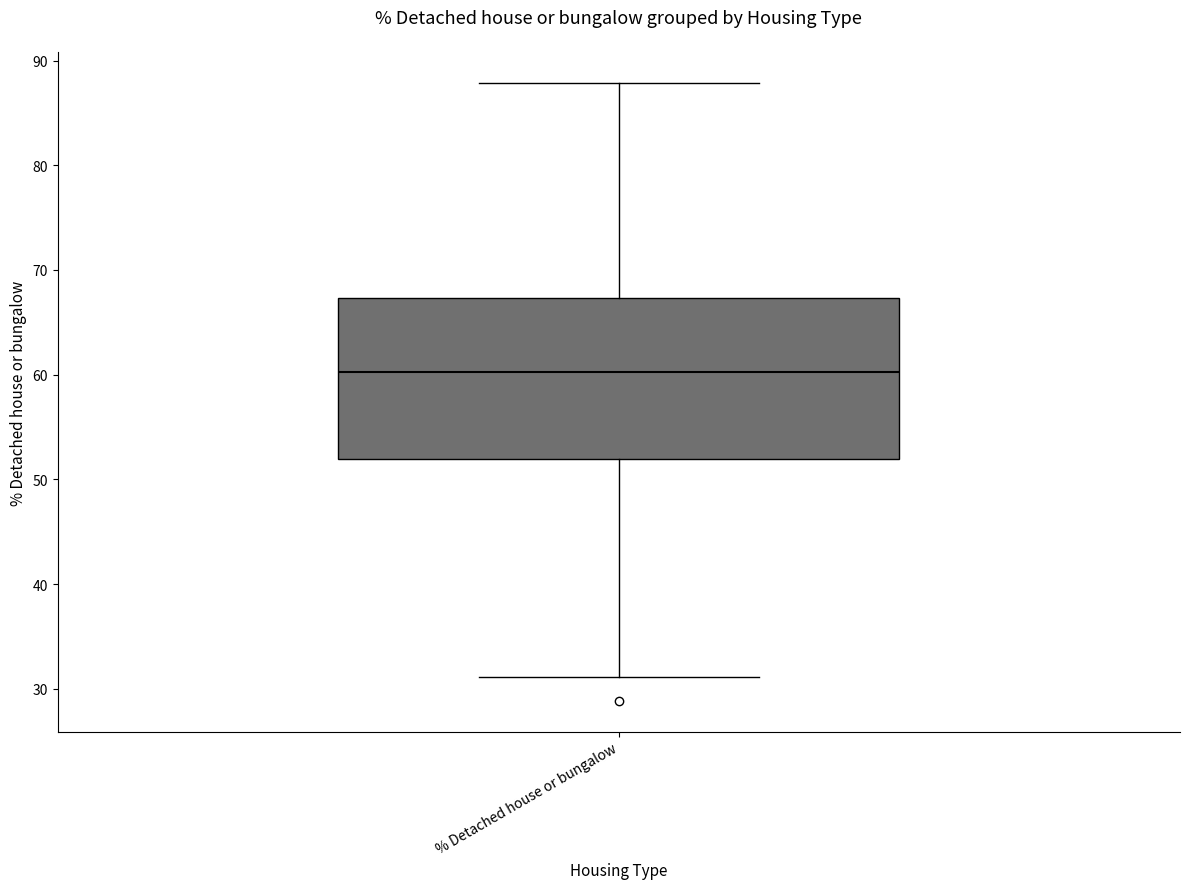

Transcribe this box plot: give where the median line is, the range the box spans, and where the two whiskers end, as read against the y-axis. The values are not printed on the chart, so give them approximately, as read against the axis.

median 60, box 52 to 67, whiskers 31 to 88